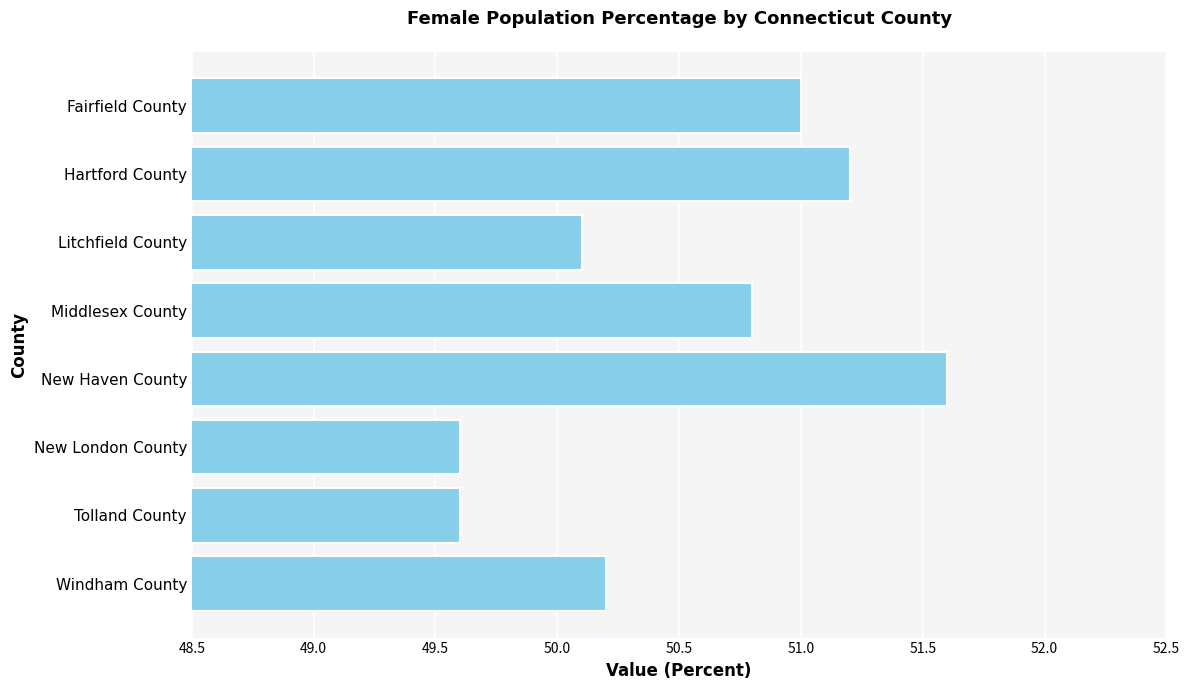

Where is the data nearest to the value 50?

Litchfield County